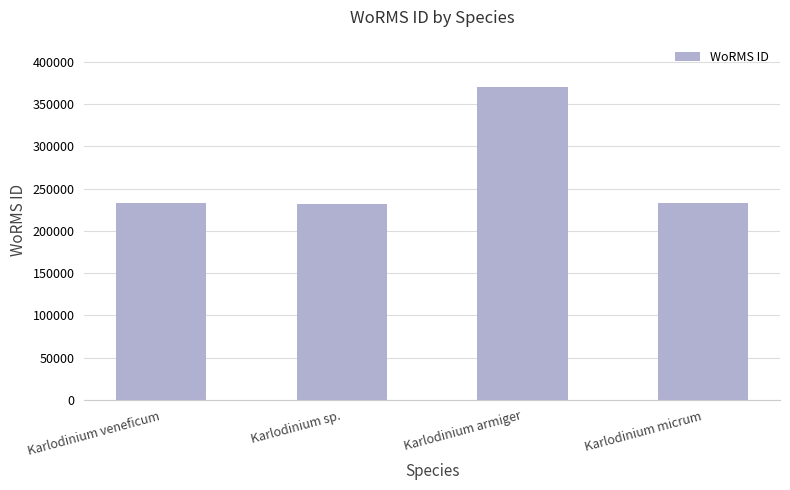

What value does the data have at Karlodinium veneficum?

233037